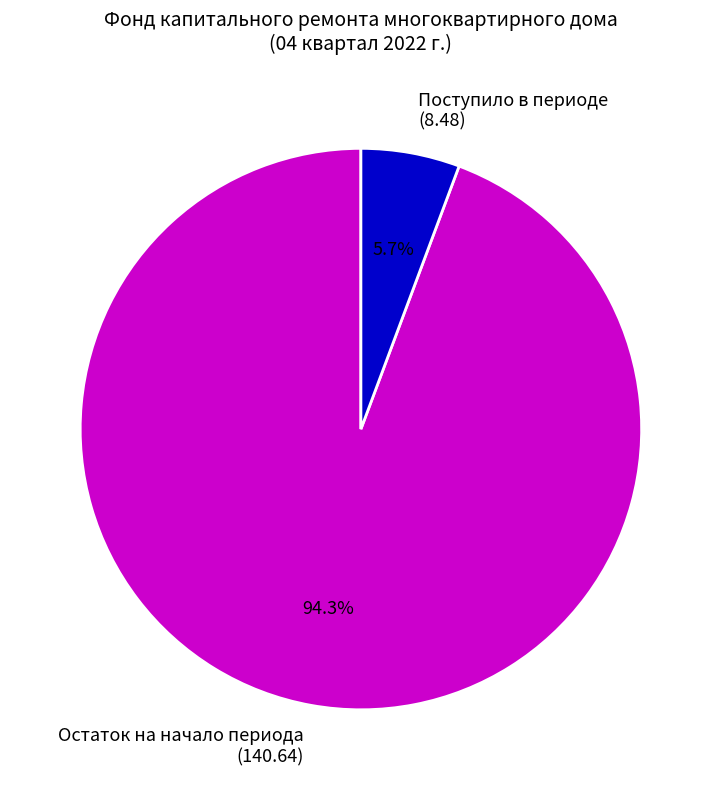

What portion of the pie excludes Остаток на начало периода (140.64)?

5.7%